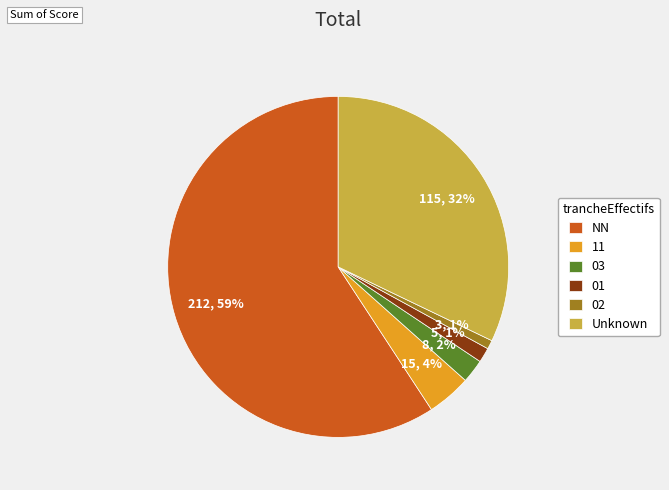

What percentage is the 03 slice, to the nearest percent?

2%